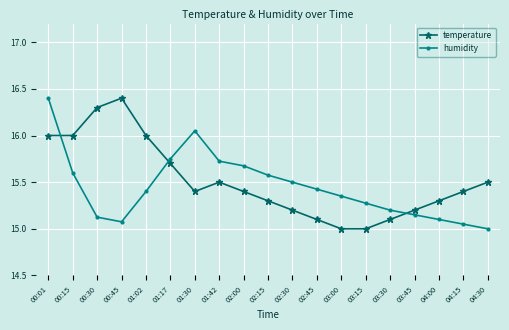

What is the difference between the temperature values at 04:15 and 02:45?

0.3